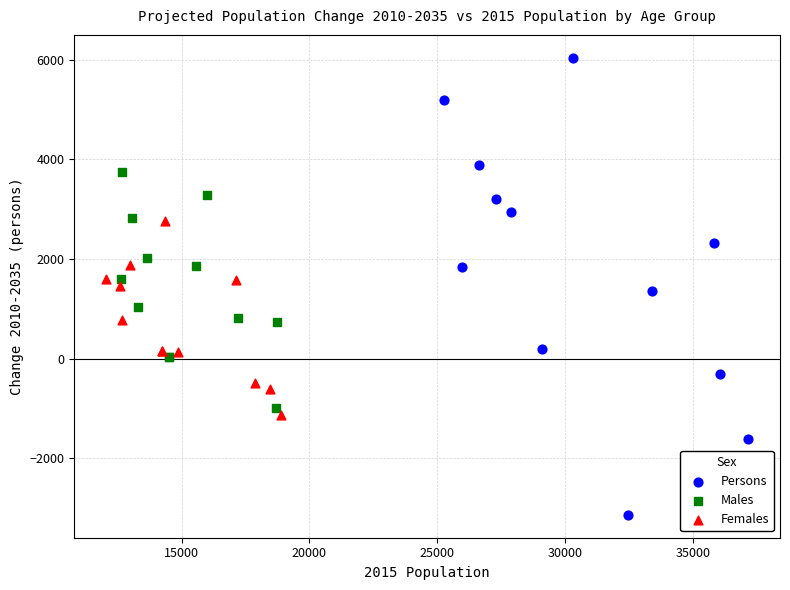

Which series has the largest Y range (max minus min)?

Persons